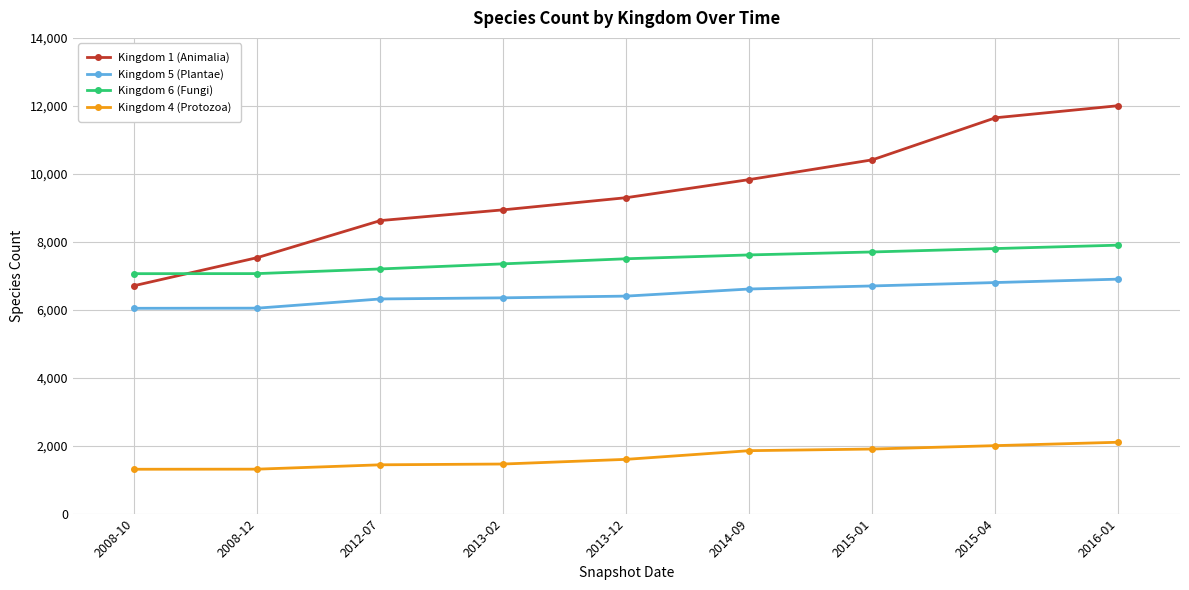

True or false: Kingdom 5 (Plantae) and Kingdom 6 (Fungi) cross at least once.

False